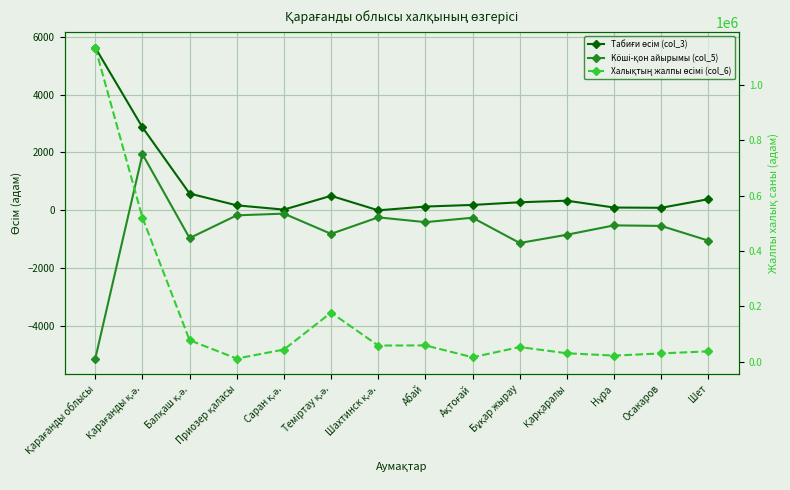

How many interior local peaks does the Köші-қон айырымы (col_5) series have?

5